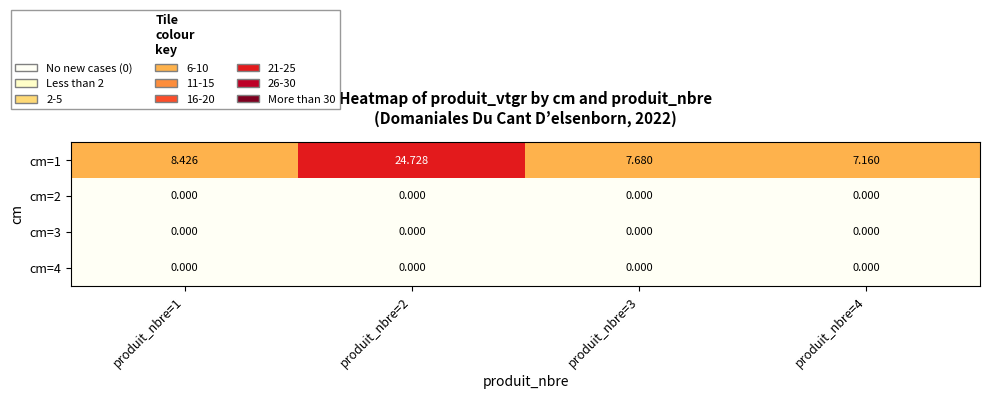

Is the value of cm=1 at produit_nbre=2 greater than the value of cm=4 at produit_nbre=1?

Yes